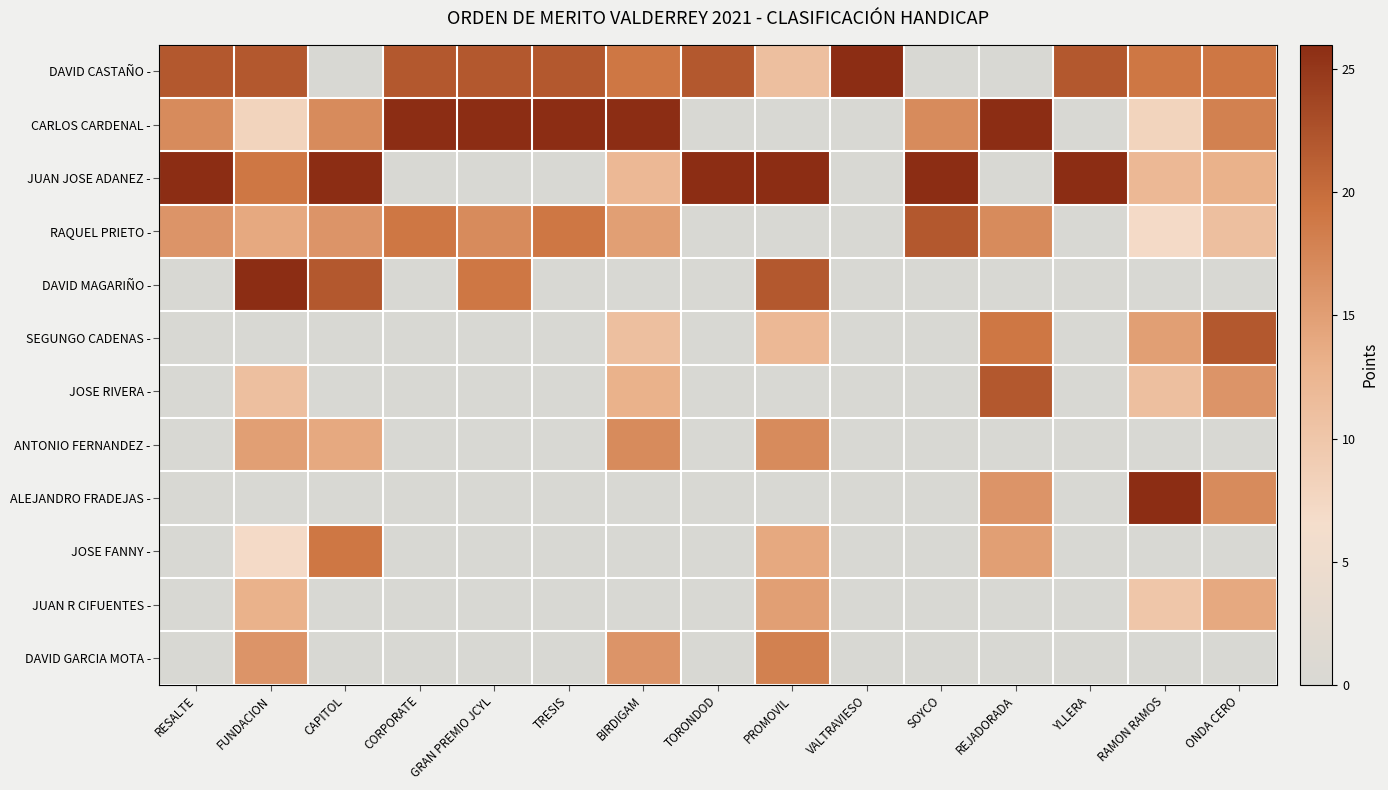

Reading right to left, extract all data points from this chart.

DAVID CASTAÑO -: ONDA CERO=19	RAMON RAMOS=19	YLLERA=22	REJADORADA=0	SOYCO=0	VALTRAVIESO=26	PROMOVIL=11	TORONDOD=22	BIRDIGAM=19	TRESIS=22	GRAN PREMIO JCYL=22	CORPORATE=22	CAPITOL=0	FUNDACION=22	RESALTE=22
CARLOS CARDENAL -: ONDA CERO=18	RAMON RAMOS=8	YLLERA=0	REJADORADA=26	SOYCO=17	VALTRAVIESO=0	PROMOVIL=0	TORONDOD=0	BIRDIGAM=26	TRESIS=26	GRAN PREMIO JCYL=26	CORPORATE=26	CAPITOL=17	FUNDACION=8	RESALTE=17
JUAN JOSE ADANEZ -: ONDA CERO=13	RAMON RAMOS=12	YLLERA=26	REJADORADA=0	SOYCO=26	VALTRAVIESO=0	PROMOVIL=26	TORONDOD=26	BIRDIGAM=12	TRESIS=0	GRAN PREMIO JCYL=0	CORPORATE=0	CAPITOL=26	FUNDACION=19	RESALTE=26
RAQUEL PRIETO -: ONDA CERO=11	RAMON RAMOS=7	YLLERA=0	REJADORADA=17	SOYCO=22	VALTRAVIESO=0	PROMOVIL=0	TORONDOD=0	BIRDIGAM=15	TRESIS=19	GRAN PREMIO JCYL=17	CORPORATE=19	CAPITOL=16	FUNDACION=14	RESALTE=16
DAVID MAGARIÑO -: ONDA CERO=0	RAMON RAMOS=0	YLLERA=0	REJADORADA=0	SOYCO=0	VALTRAVIESO=0	PROMOVIL=22	TORONDOD=0	BIRDIGAM=0	TRESIS=0	GRAN PREMIO JCYL=19	CORPORATE=0	CAPITOL=22	FUNDACION=26	RESALTE=0
SEGUNGO CADENAS -: ONDA CERO=22	RAMON RAMOS=15	YLLERA=0	REJADORADA=19	SOYCO=0	VALTRAVIESO=0	PROMOVIL=12	TORONDOD=0	BIRDIGAM=11	TRESIS=0	GRAN PREMIO JCYL=0	CORPORATE=0	CAPITOL=0	FUNDACION=0	RESALTE=0
JOSE RIVERA -: ONDA CERO=16	RAMON RAMOS=11	YLLERA=0	REJADORADA=22	SOYCO=0	VALTRAVIESO=0	PROMOVIL=0	TORONDOD=0	BIRDIGAM=13	TRESIS=0	GRAN PREMIO JCYL=0	CORPORATE=0	CAPITOL=0	FUNDACION=11	RESALTE=0
ANTONIO FERNANDEZ -: ONDA CERO=0	RAMON RAMOS=0	YLLERA=0	REJADORADA=0	SOYCO=0	VALTRAVIESO=0	PROMOVIL=17	TORONDOD=0	BIRDIGAM=17	TRESIS=0	GRAN PREMIO JCYL=0	CORPORATE=0	CAPITOL=14	FUNDACION=15	RESALTE=0
ALEJANDRO FRADEJAS -: ONDA CERO=17	RAMON RAMOS=26	YLLERA=0	REJADORADA=16	SOYCO=0	VALTRAVIESO=0	PROMOVIL=0	TORONDOD=0	BIRDIGAM=0	TRESIS=0	GRAN PREMIO JCYL=0	CORPORATE=0	CAPITOL=0	FUNDACION=0	RESALTE=0
JOSE FANNY -: ONDA CERO=0	RAMON RAMOS=0	YLLERA=0	REJADORADA=15	SOYCO=0	VALTRAVIESO=0	PROMOVIL=14	TORONDOD=0	BIRDIGAM=0	TRESIS=0	GRAN PREMIO JCYL=0	CORPORATE=0	CAPITOL=19	FUNDACION=7	RESALTE=0
JUAN R CIFUENTES -: ONDA CERO=14	RAMON RAMOS=10	YLLERA=0	REJADORADA=0	SOYCO=0	VALTRAVIESO=0	PROMOVIL=15	TORONDOD=0	BIRDIGAM=0	TRESIS=0	GRAN PREMIO JCYL=0	CORPORATE=0	CAPITOL=0	FUNDACION=13	RESALTE=0
DAVID GARCIA MOTA -: ONDA CERO=0	RAMON RAMOS=0	YLLERA=0	REJADORADA=0	SOYCO=0	VALTRAVIESO=0	PROMOVIL=18	TORONDOD=0	BIRDIGAM=16	TRESIS=0	GRAN PREMIO JCYL=0	CORPORATE=0	CAPITOL=0	FUNDACION=16	RESALTE=0